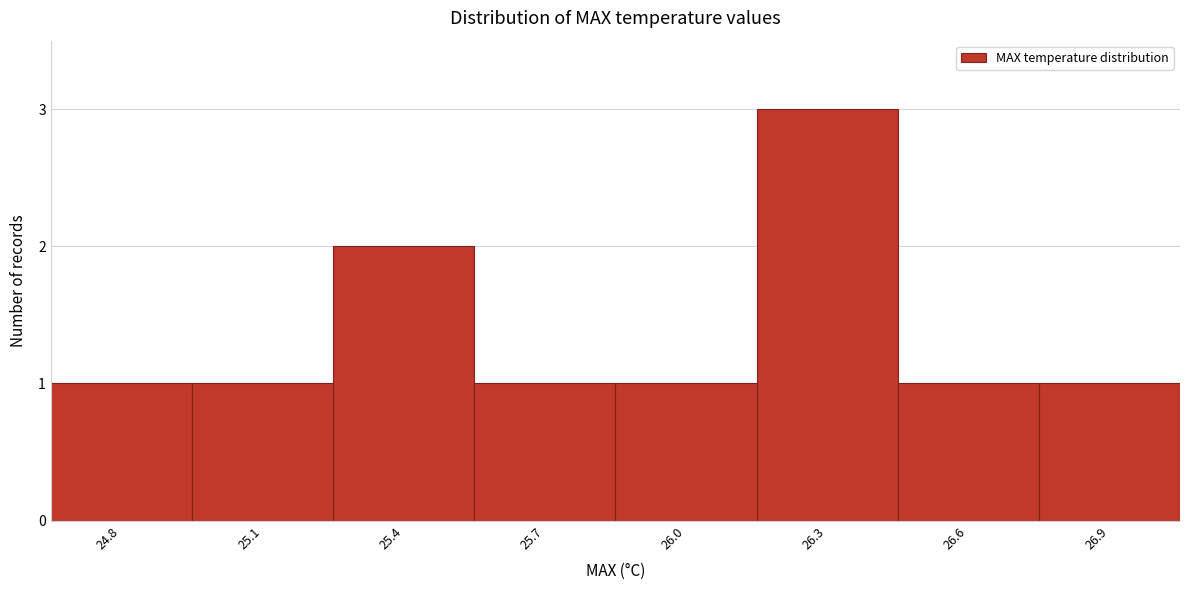

Reading left to right, what are all the values shown in this chart?

1	1	2	1	1	3	1	1